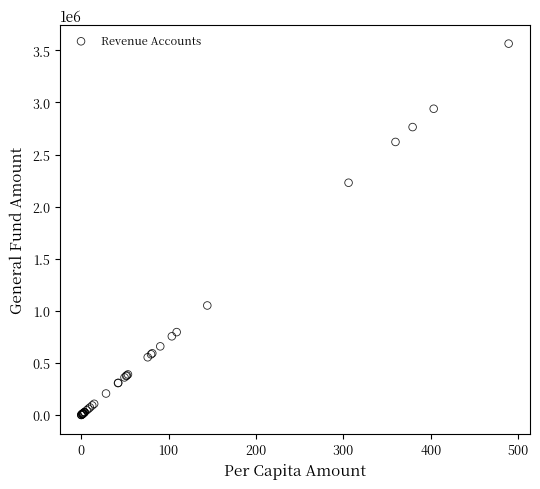

What Y value in the scatter plot is closest to 1782121?

2229093